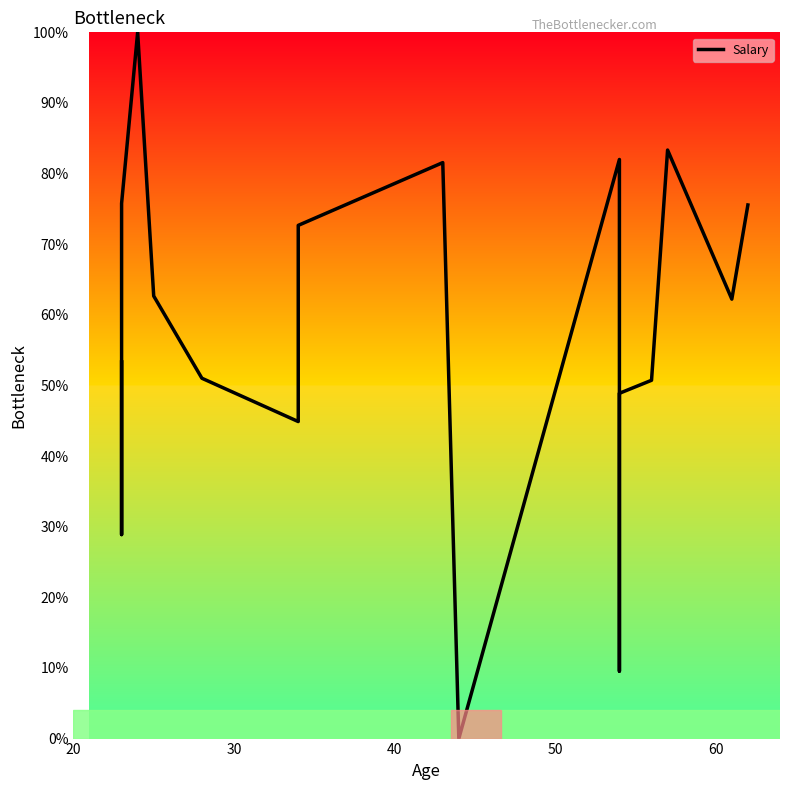

Reading right to left, extract all data points from this chart.

75.6	62.2	83.3	50.7	48.9	9.6	82.0	0.0	81.6	72.7	44.9	51.0	62.7	100.0	75.8	28.9	29.2	53.3